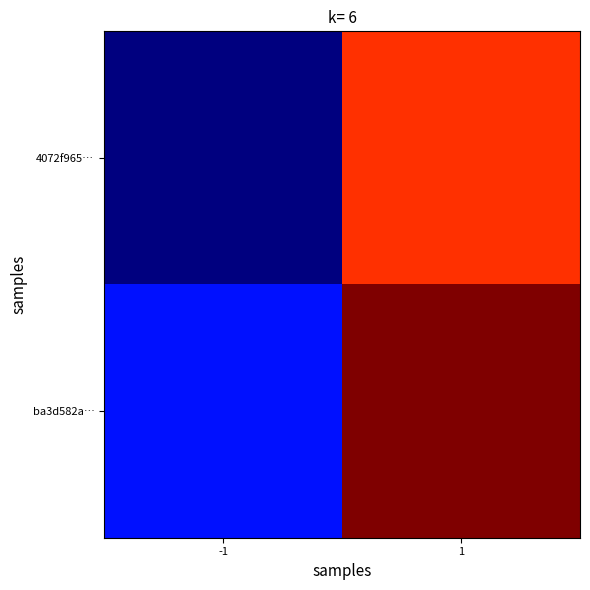

How many distinct data groups are displayed?

2